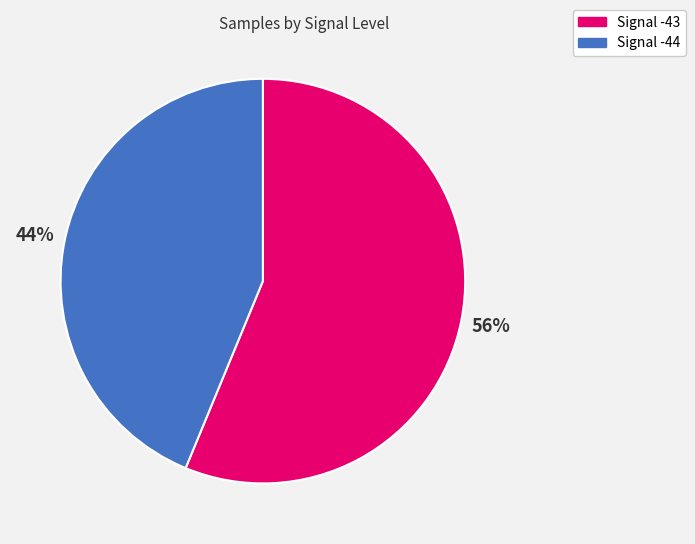

To the nearest percent, what is the average slice percentage?

50%